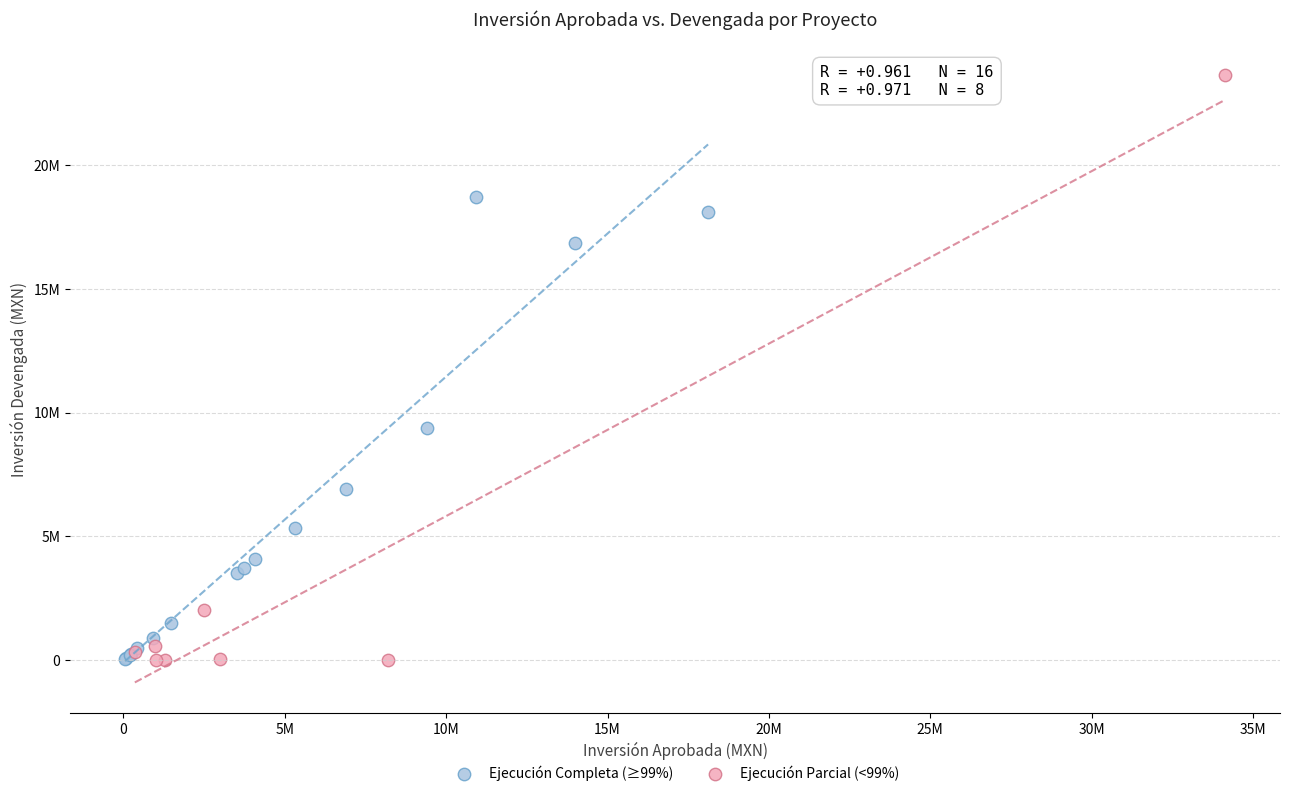

What are all the series names shown in the legend?

Ejecución Completa (≥99%), Ejecución Parcial (<99%)